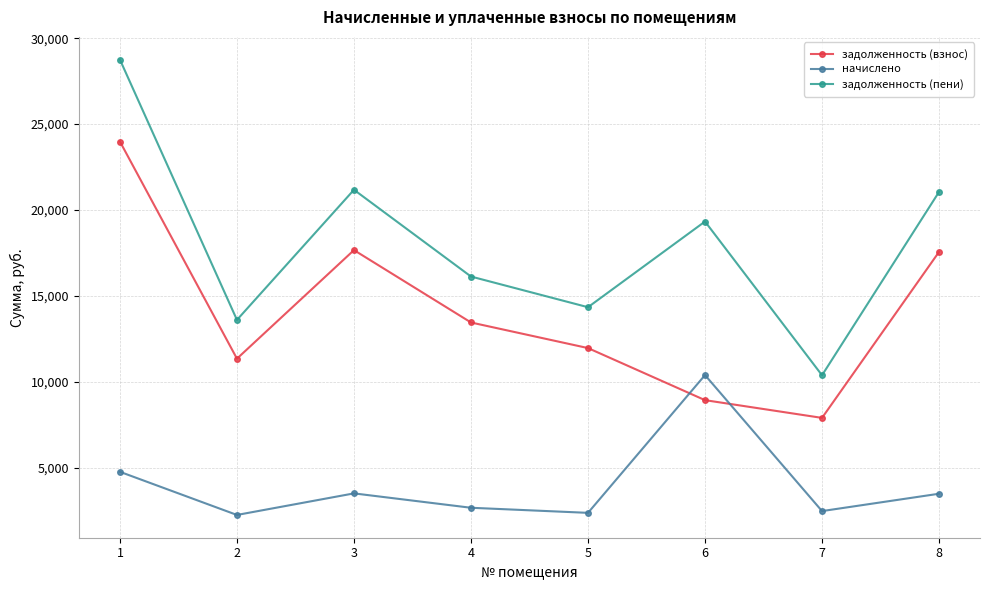

True or false: задолженность (пени) and начислено intersect in this chart.

False